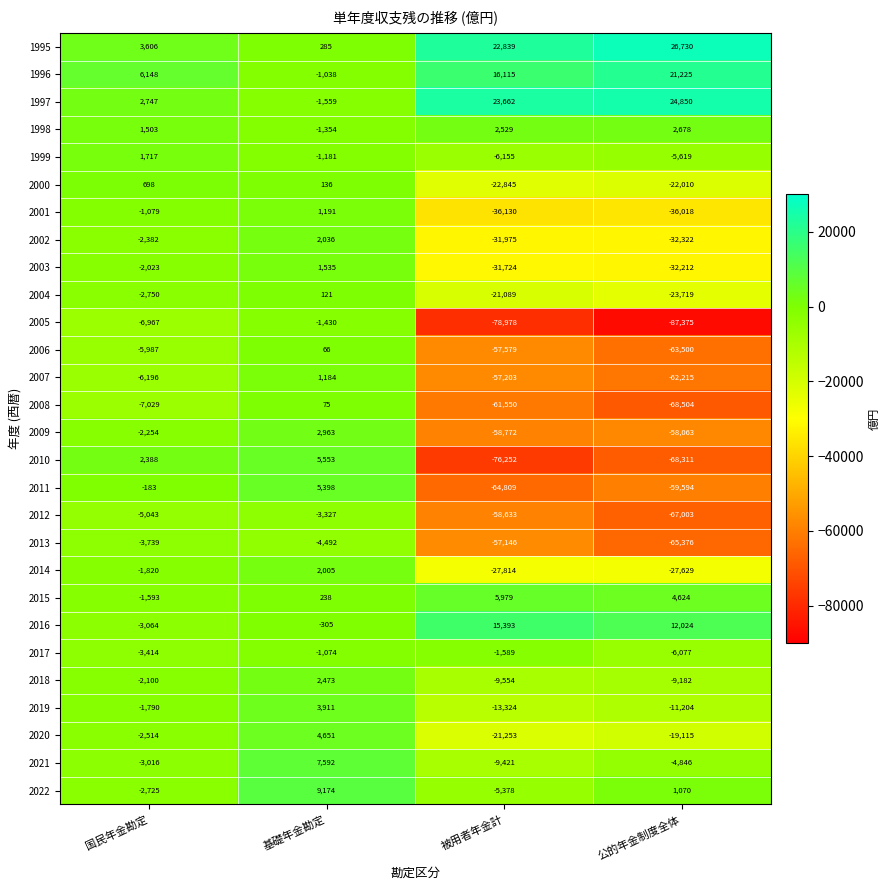

What is the difference between the highest and lowest values at 被用者年金計?

102640